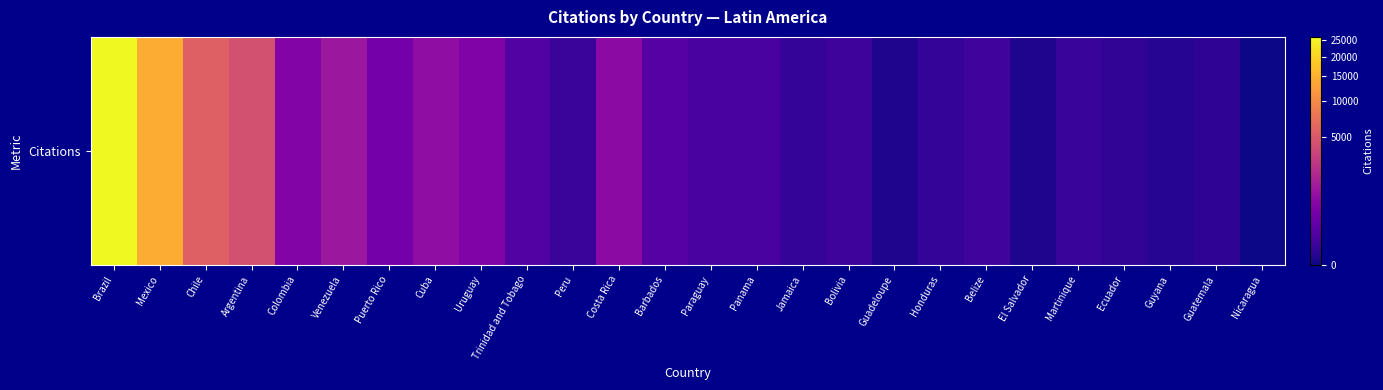

Reading left to right, what are all the values shown in this chart?

25879	14347	5659	4293	571	1114	358	813	524	99	21	759	118	57	61	12	29	1	14	34	1	19	10	3	9	0